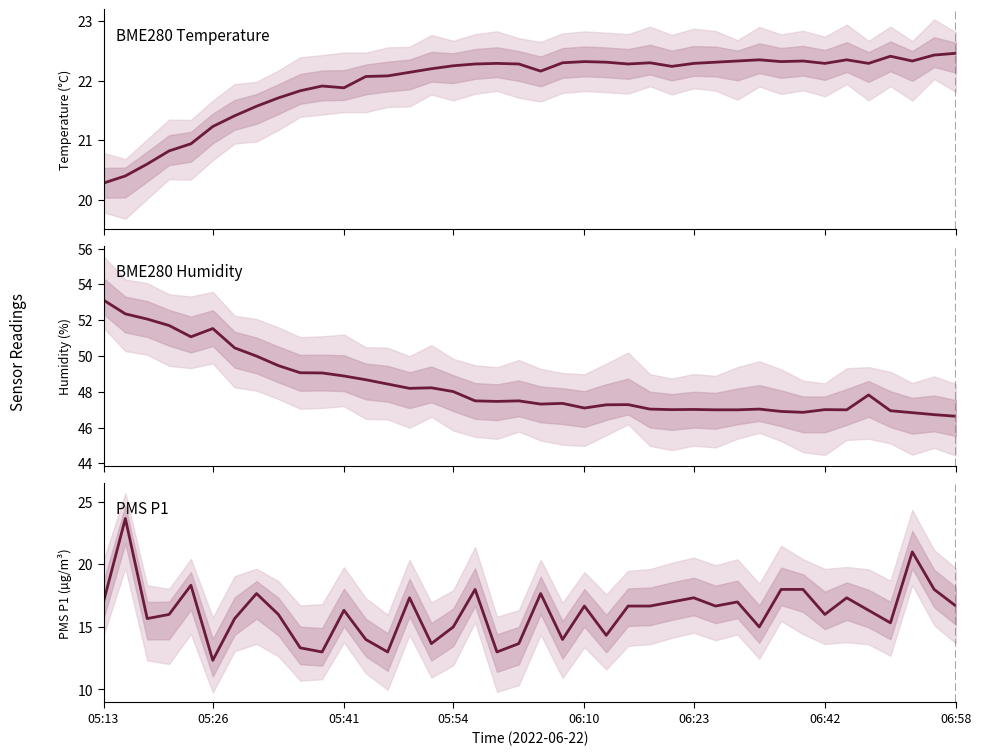

Is the value of BME280_humidity at 27 greater than the value of PMS_P1 at 20?

Yes